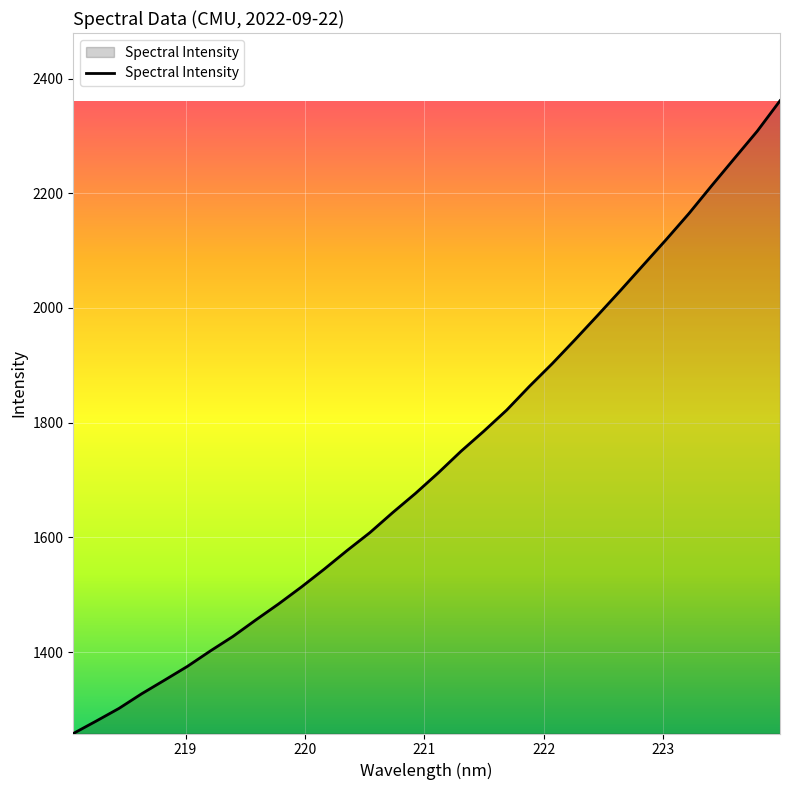

What is the maximum value shown in the chart?

2361.4